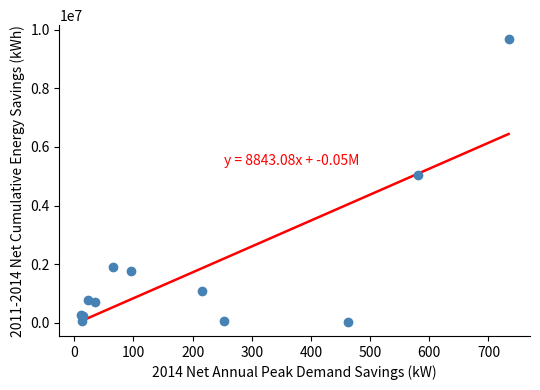

What Y value in the scatter plot is closest to 4852067?

5045087.5